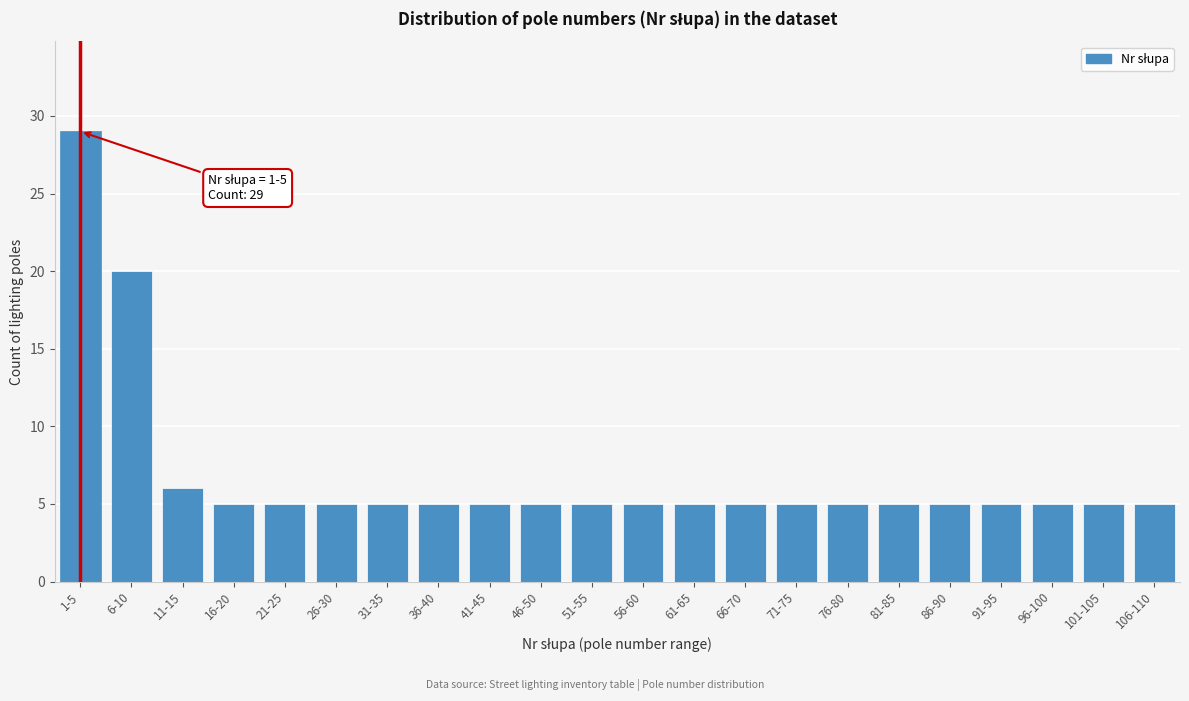

Reading left to right, what are all the values shown in this chart?

29	20	6	5	5	5	5	5	5	5	5	5	5	5	5	5	5	5	5	5	5	5